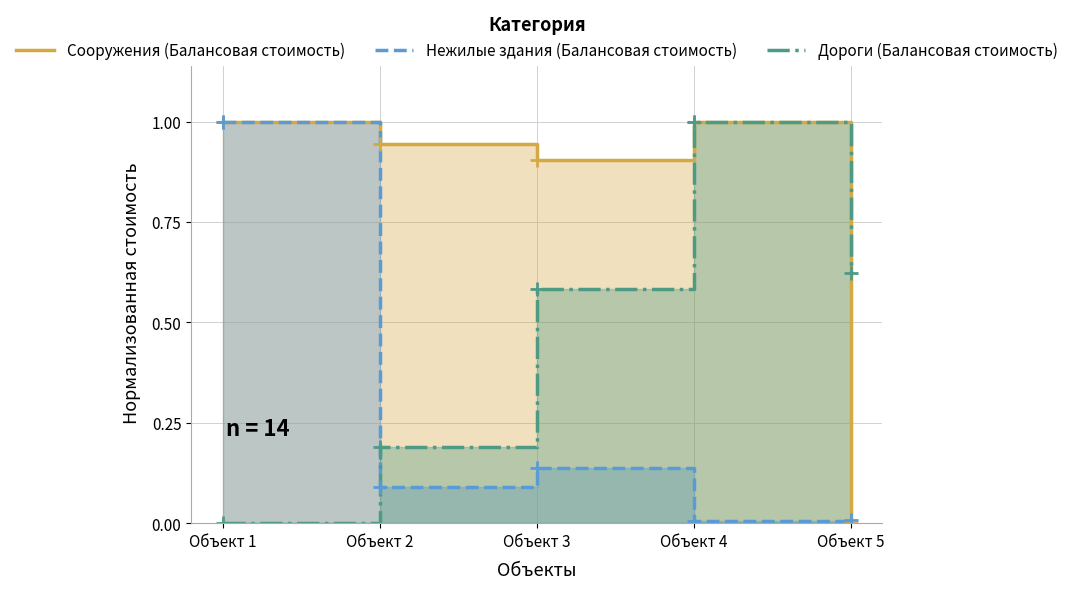

What is the difference between the second highest and second lowest values in the Нежилые здания (Балансовая стоимость) series?

0.1